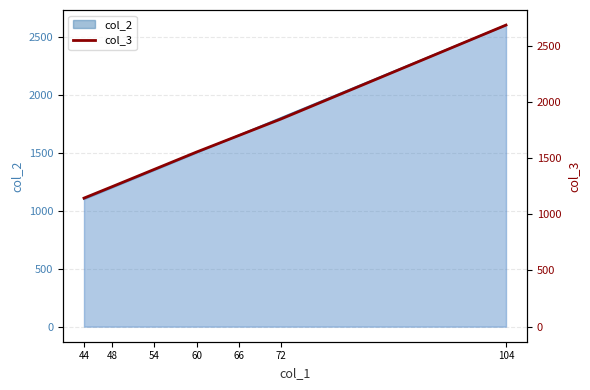

What is the difference between the maximum and second lowest values?

1438